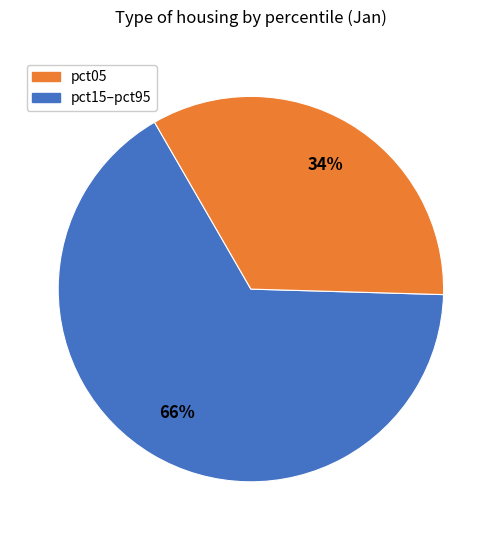

How many slices are in this pie chart?

2